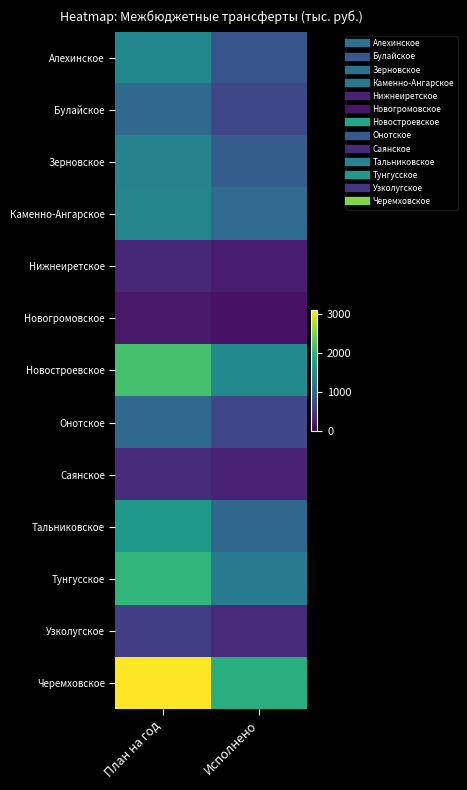

What is the total value across all series at План на год?

16930.7